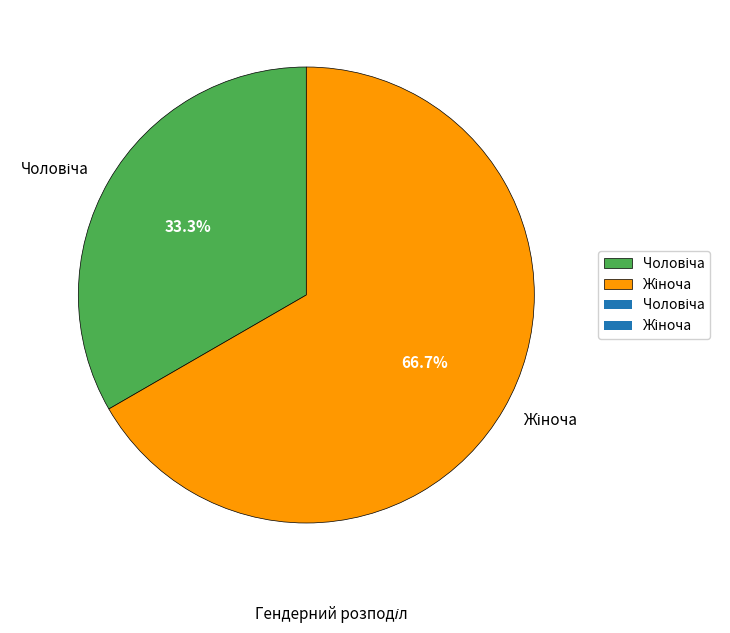

Which category accounts for the majority?

Жіноча